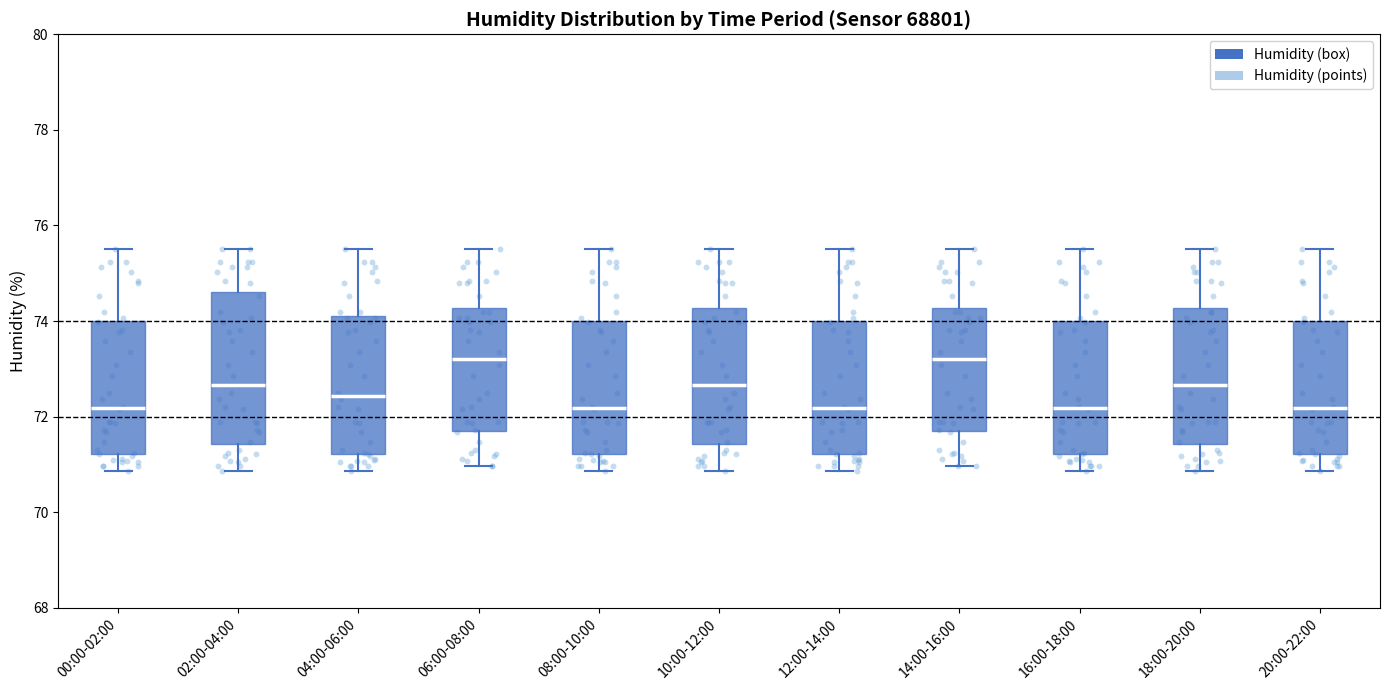

Where is the lower edge of the box for 02:00-04:00 on the y-axis? The values are not printed on the chart, so give them approximately, as read against the axis.

71.4